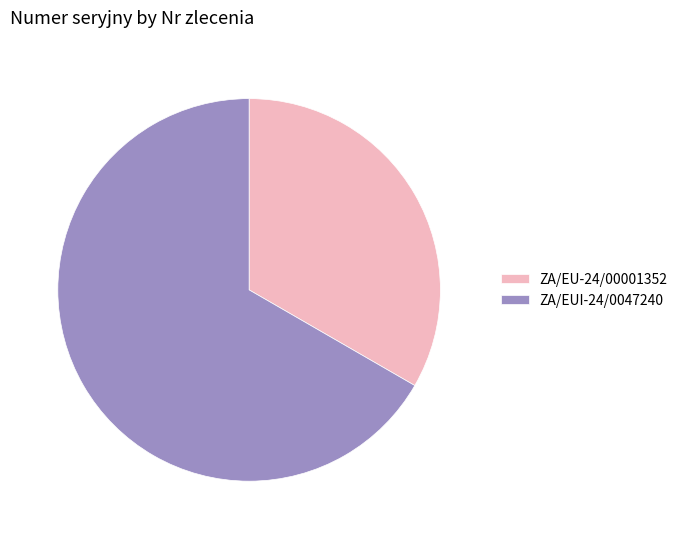

Is the sum of ZA/EUI-24/0047240 and ZA/EU-24/00001352 greater than half?

Yes